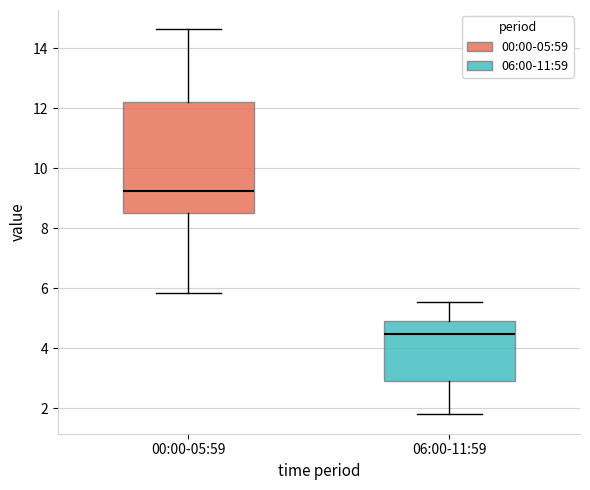

Where does the lower whisker of the box for 00:00-05:59 end on the y-axis? The values are not printed on the chart, so give them approximately, as read against the axis.

5.8